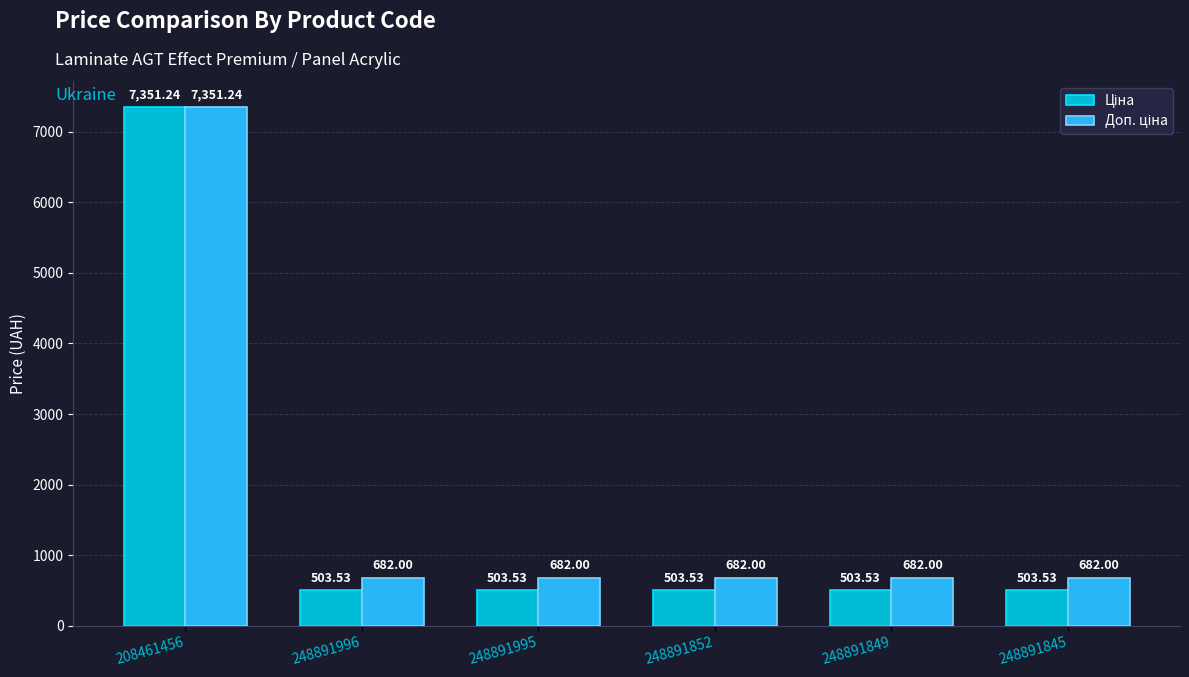

Are the bars grouped side by side (vs. stacked)?

Yes